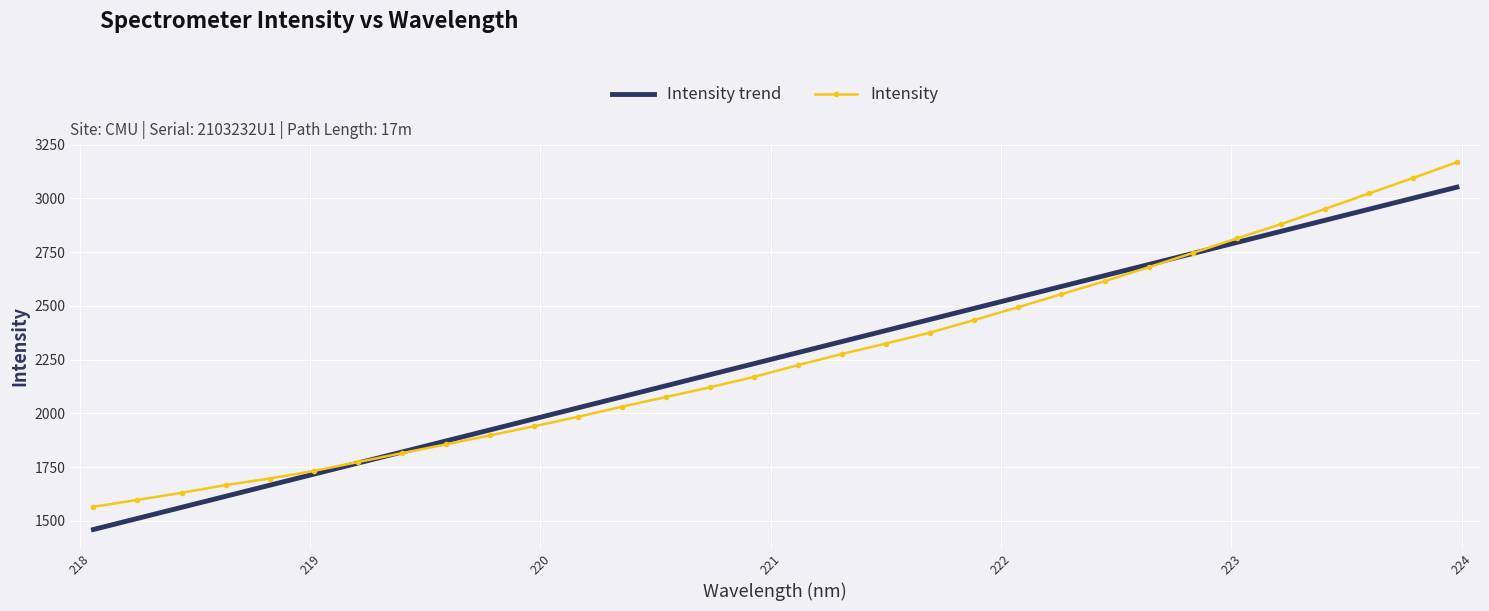

Rank the series by their maximum value, from lowest to highest.

Intensity trend, Intensity